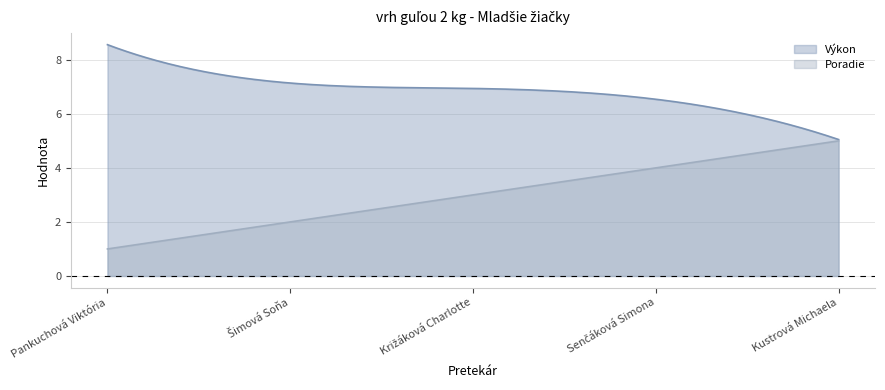

What position from the left is Senčáková Simona?

4